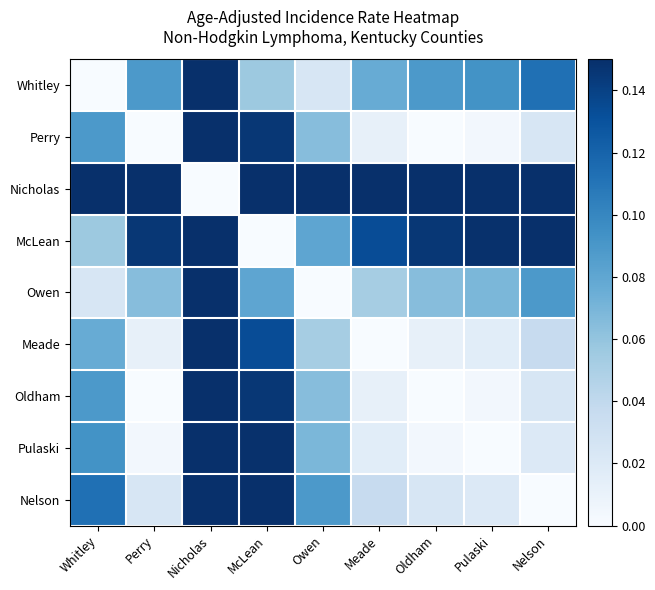

Reading right to left, transcribe all the data shown in this chart.

Whitley: Nelson=0.1	Pulaski=0.1	Oldham=0.1	Meade=0.1	Owen=0.0	McLean=0.1	Nicholas=0.5	Perry=0.1	Whitley=0.0
Perry: Nelson=0.0	Pulaski=0.0	Oldham=0.0	Meade=0.0	Owen=0.1	McLean=0.1	Nicholas=0.6	Perry=0.0	Whitley=0.1
Nicholas: Nelson=0.6	Pulaski=0.6	Oldham=0.6	Meade=0.6	Owen=0.5	McLean=0.4	Nicholas=0.0	Perry=0.6	Whitley=0.5
McLean: Nelson=0.2	Pulaski=0.1	Oldham=0.1	Meade=0.1	Owen=0.1	McLean=0.0	Nicholas=0.4	Perry=0.1	Whitley=0.1
Owen: Nelson=0.1	Pulaski=0.1	Oldham=0.1	Meade=0.1	Owen=0.0	McLean=0.1	Nicholas=0.5	Perry=0.1	Whitley=0.0
Meade: Nelson=0.0	Pulaski=0.0	Oldham=0.0	Meade=0.0	Owen=0.1	McLean=0.1	Nicholas=0.6	Perry=0.0	Whitley=0.1
Oldham: Nelson=0.0	Pulaski=0.0	Oldham=0.0	Meade=0.0	Owen=0.1	McLean=0.1	Nicholas=0.6	Perry=0.0	Whitley=0.1
Pulaski: Nelson=0.0	Pulaski=0.0	Oldham=0.0	Meade=0.0	Owen=0.1	McLean=0.1	Nicholas=0.6	Perry=0.0	Whitley=0.1
Nelson: Nelson=0.0	Pulaski=0.0	Oldham=0.0	Meade=0.0	Owen=0.1	McLean=0.2	Nicholas=0.6	Perry=0.0	Whitley=0.1